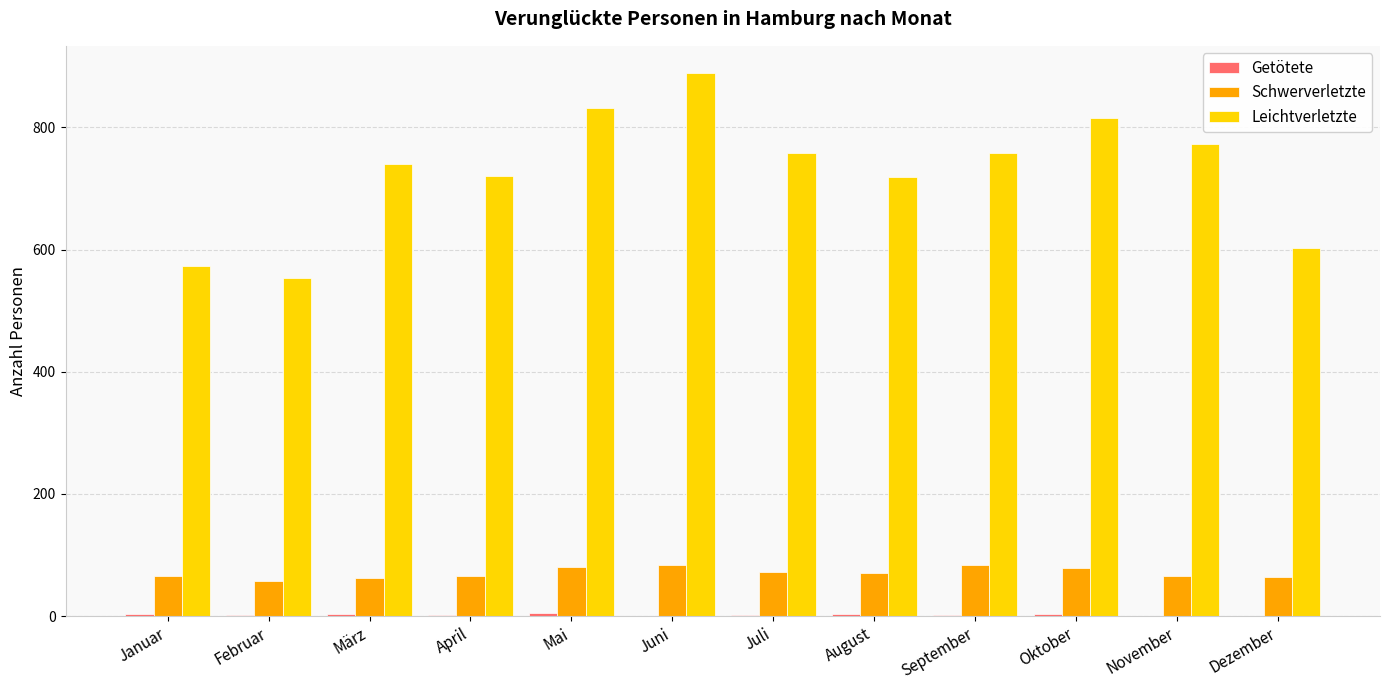

Is the value of Leichtverletzte at Dezember greater than the value of Schwerverletzte at Februar?

Yes